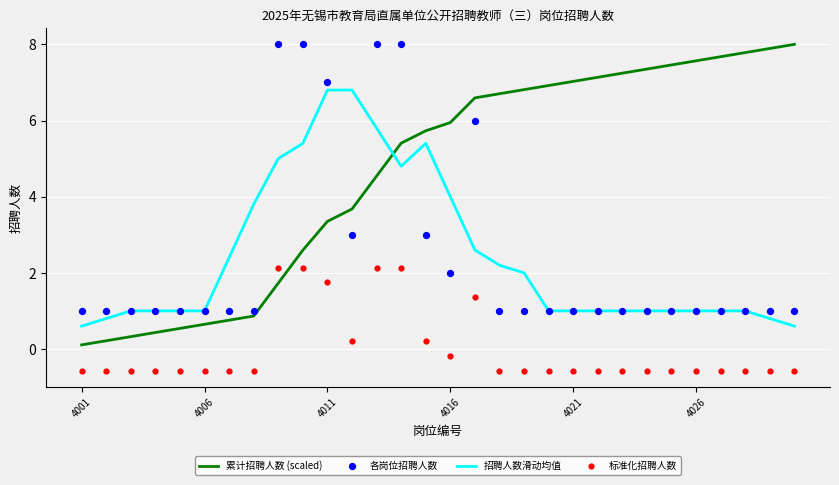

At which category is the sum across all series the highest?

12